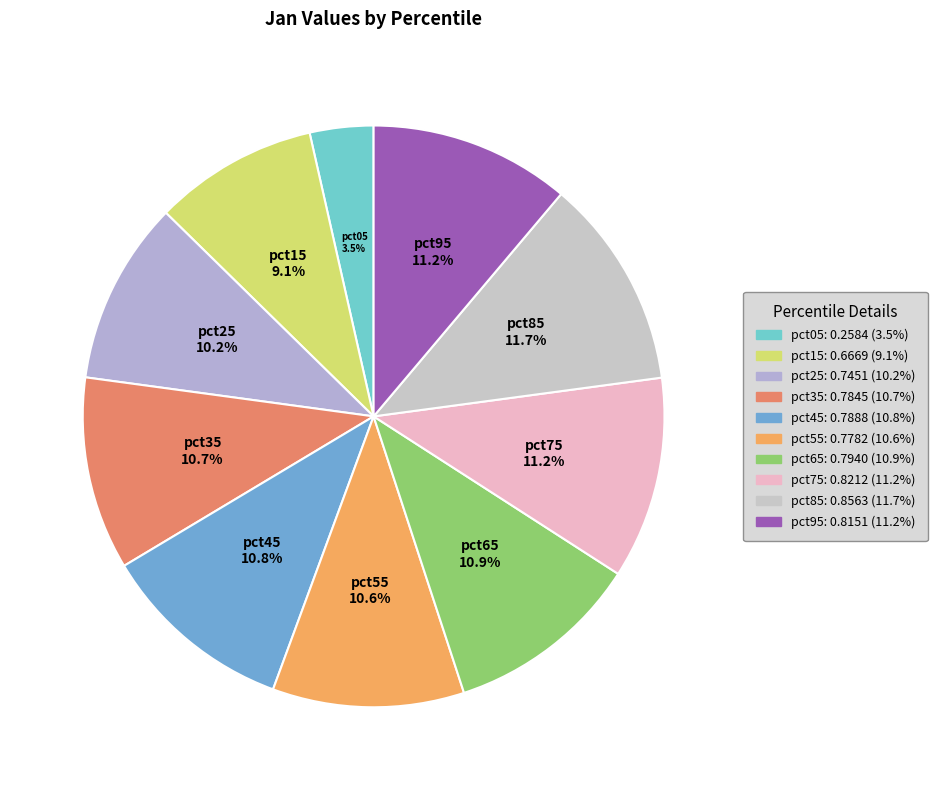

Is it true that pct95 is 18% of the pie?

False